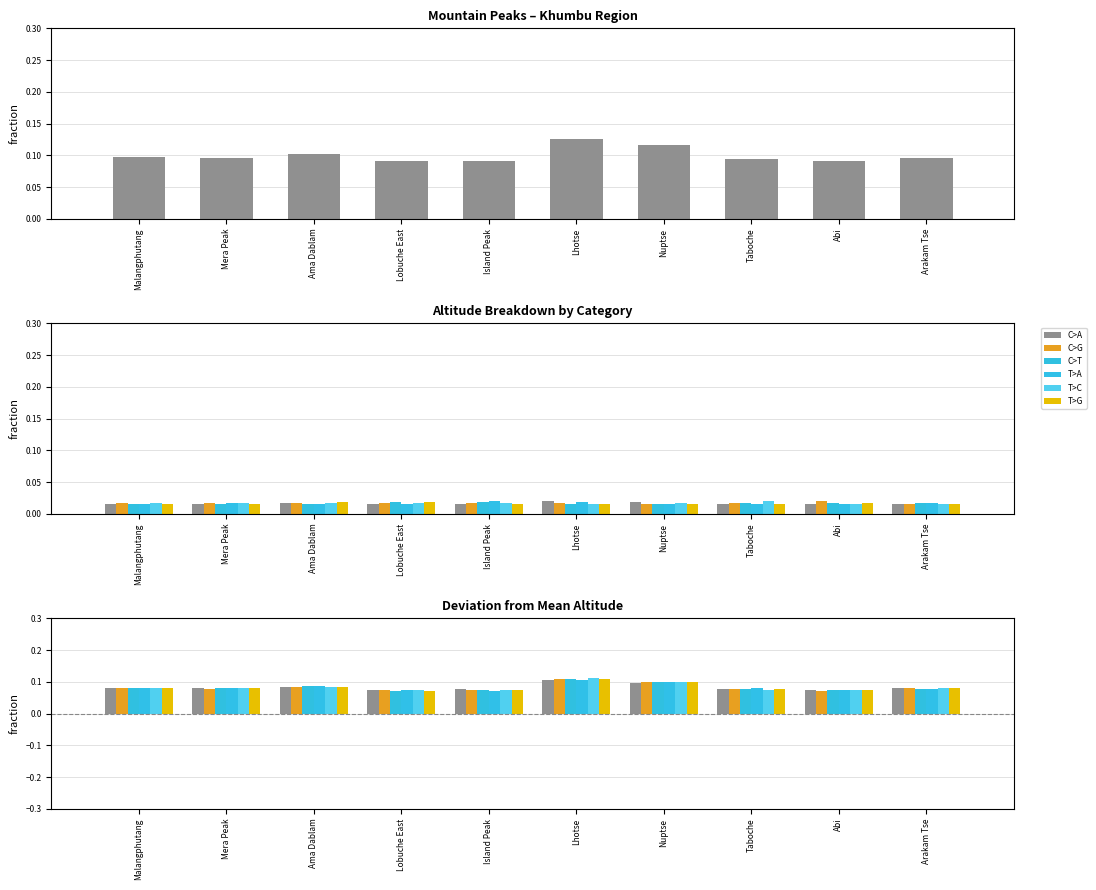

What position from the left is Island Peak?

5